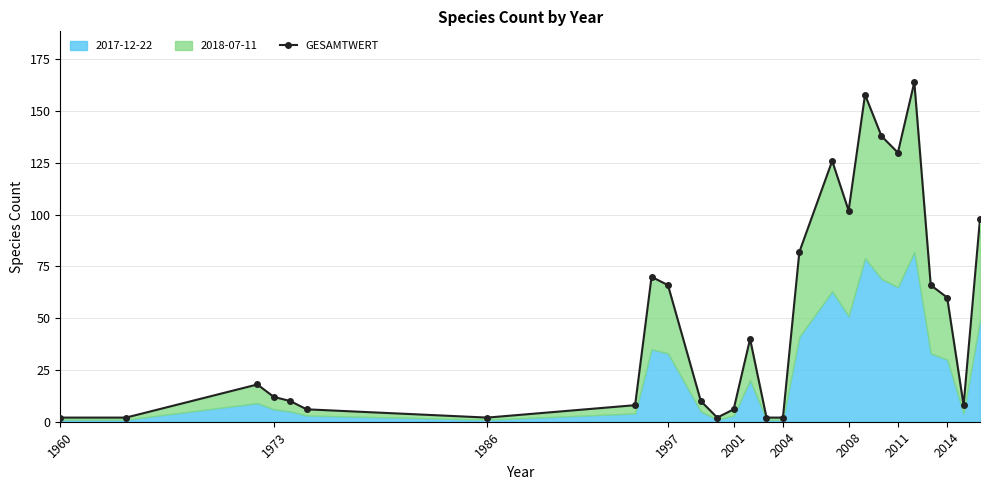

True or false: there are more than 0 points higher than both neighbors.

True